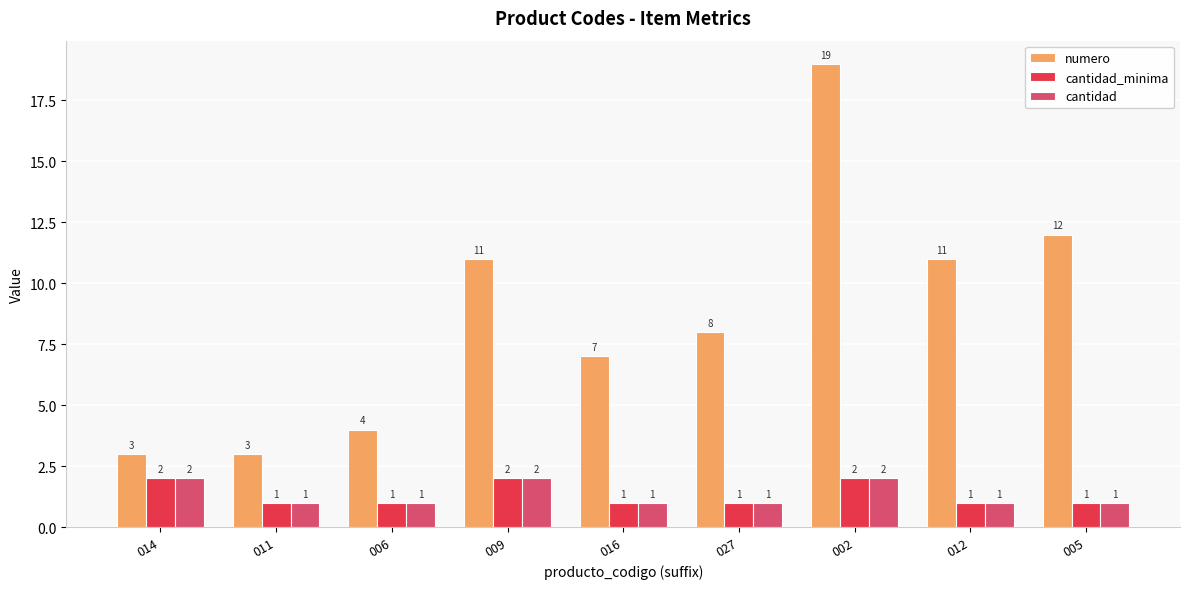

Between 009 and 016, which series saw the biggest shift?

numero